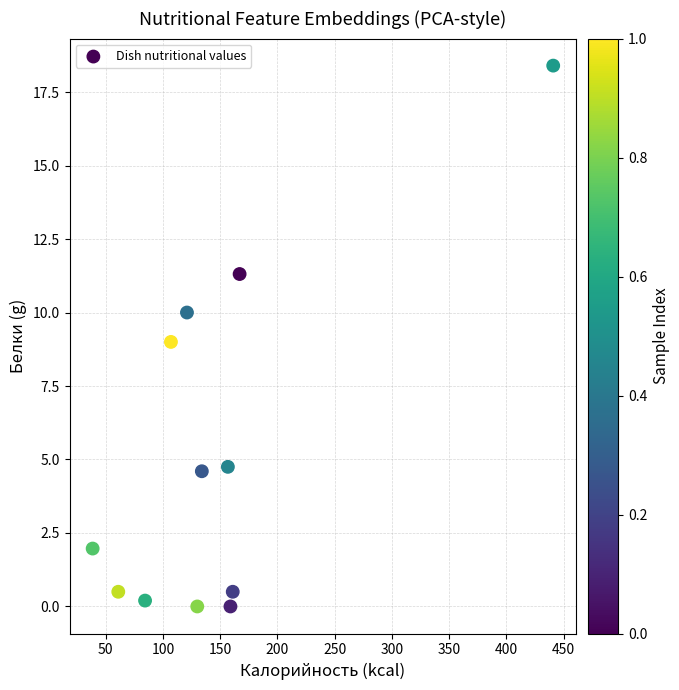

What is the range of Y values (max minus min)?

18.4